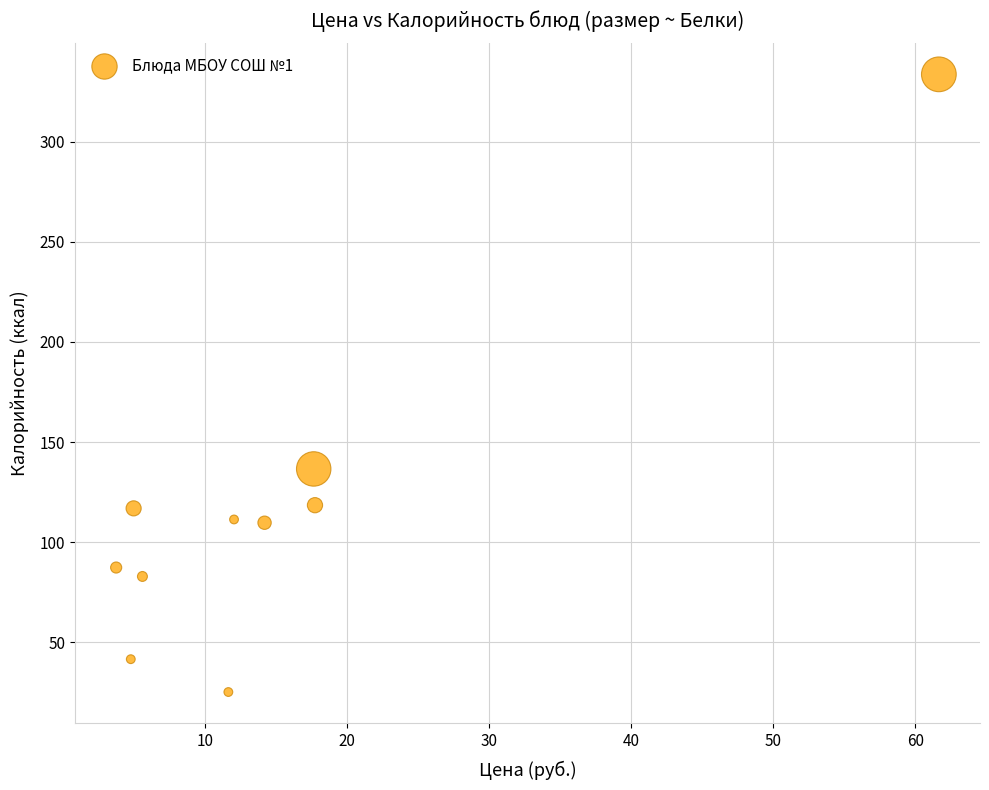

What Y value in the scatter plot is closest to 179?

136.6